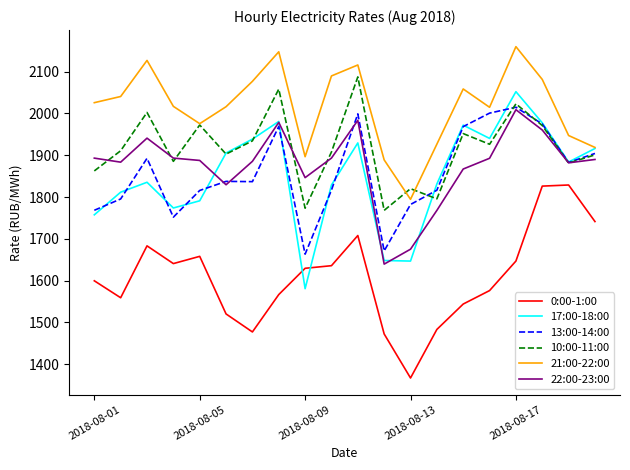

How many times do 0:00-1:00 and 17:00-18:00 cross each other?

2